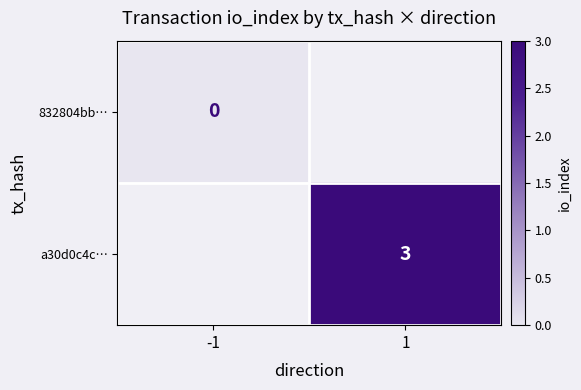

Is the value of a30d0c4c… at 1 greater than the value of 832804bb… at -1?

Yes